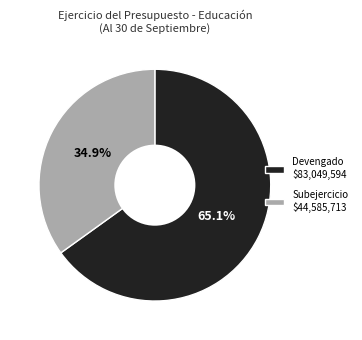

To the nearest percent, what is the difference between the largest and smallest slice percentages?

30%